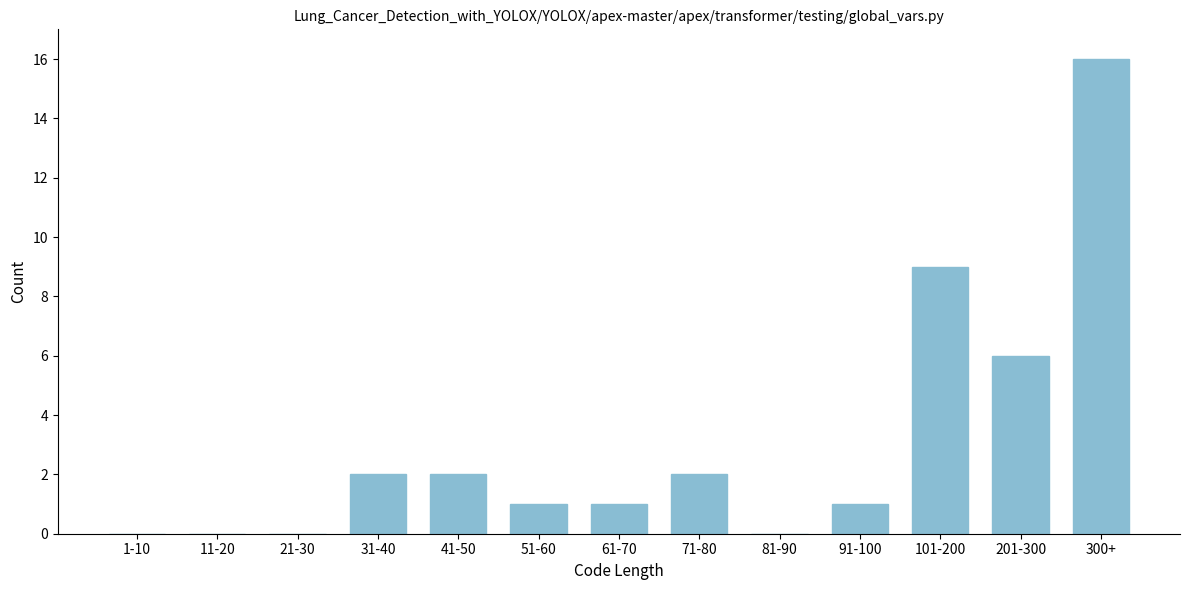

Reading left to right, extract all data points from this chart.

1-10=0	11-20=0	21-30=0	31-40=2	41-50=2	51-60=1	61-70=1	71-80=2	81-90=0	91-100=1	101-200=9	201-300=6	300+=16